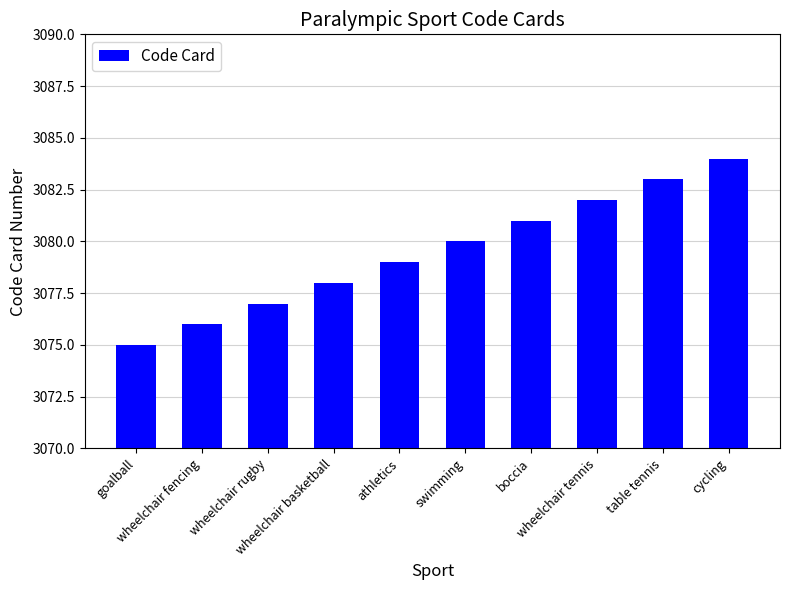

Rank the categories by value from lowest to highest.

goalball, wheelchair fencing, wheelchair rugby, wheelchair basketball, athletics, swimming, boccia, wheelchair tennis, table tennis, cycling